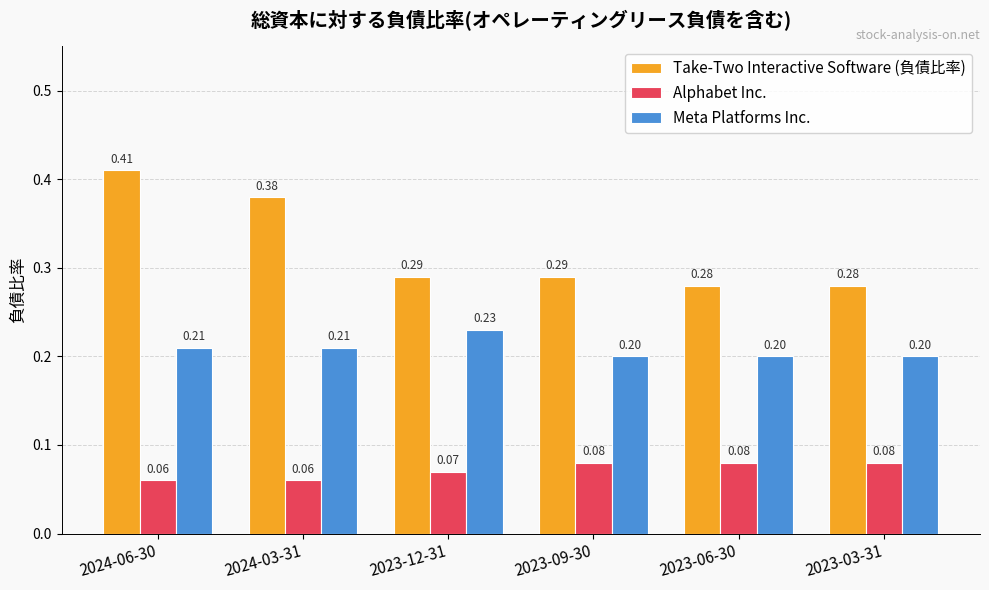

How many distinct data groups are displayed?

3